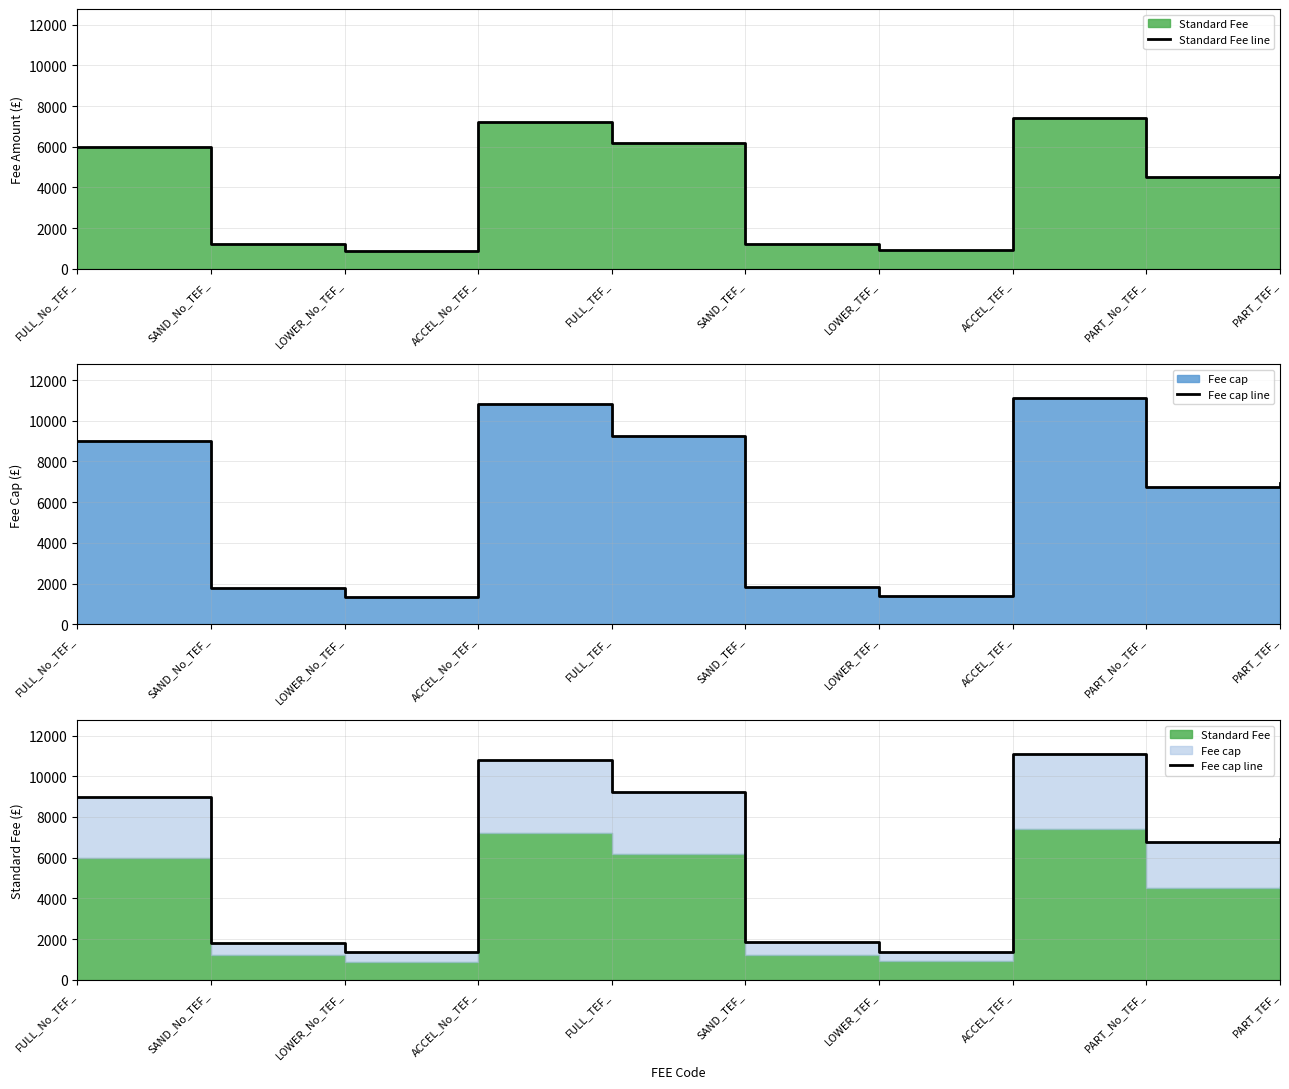

Which series has the largest total across all categories?

Fee cap line